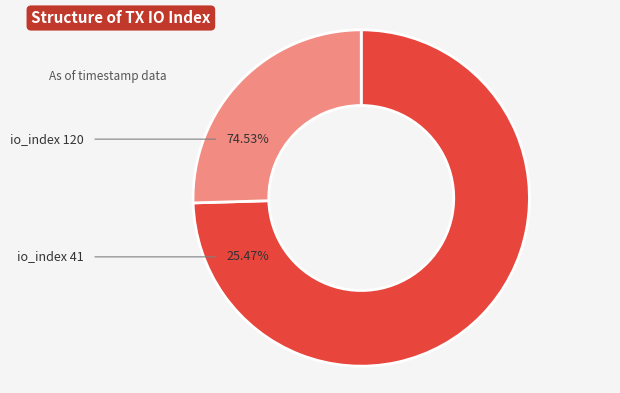

Which category accounts for the majority?

io_index=120